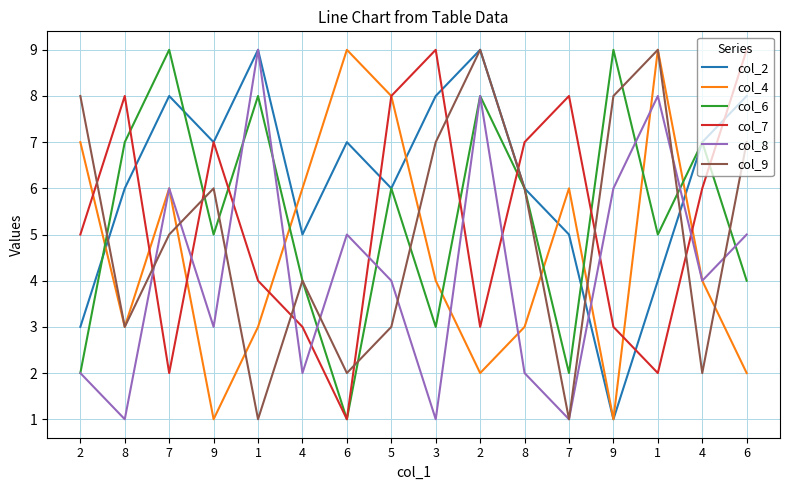

How many lines are shown in the chart?

6